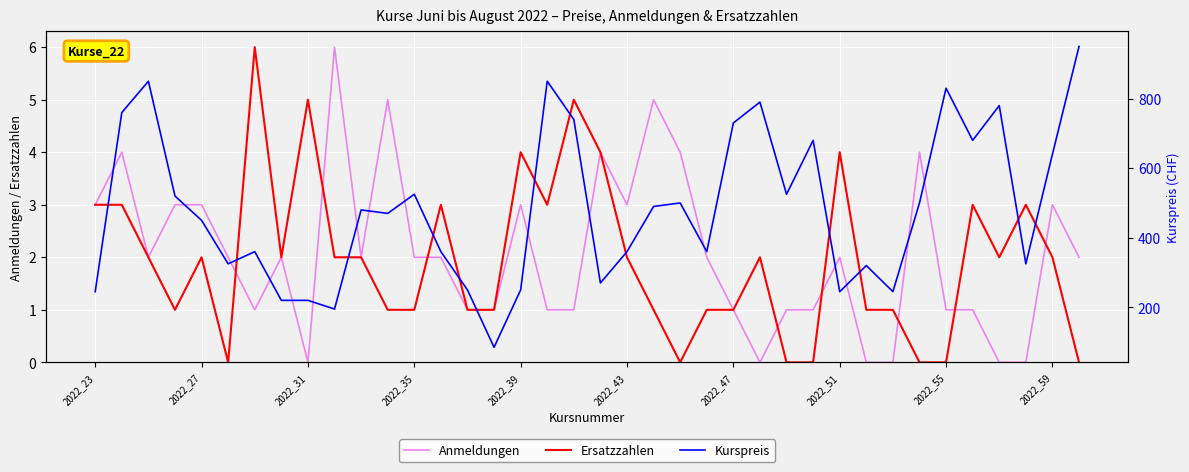

What is the highest value of the Anmeldungen series?

6